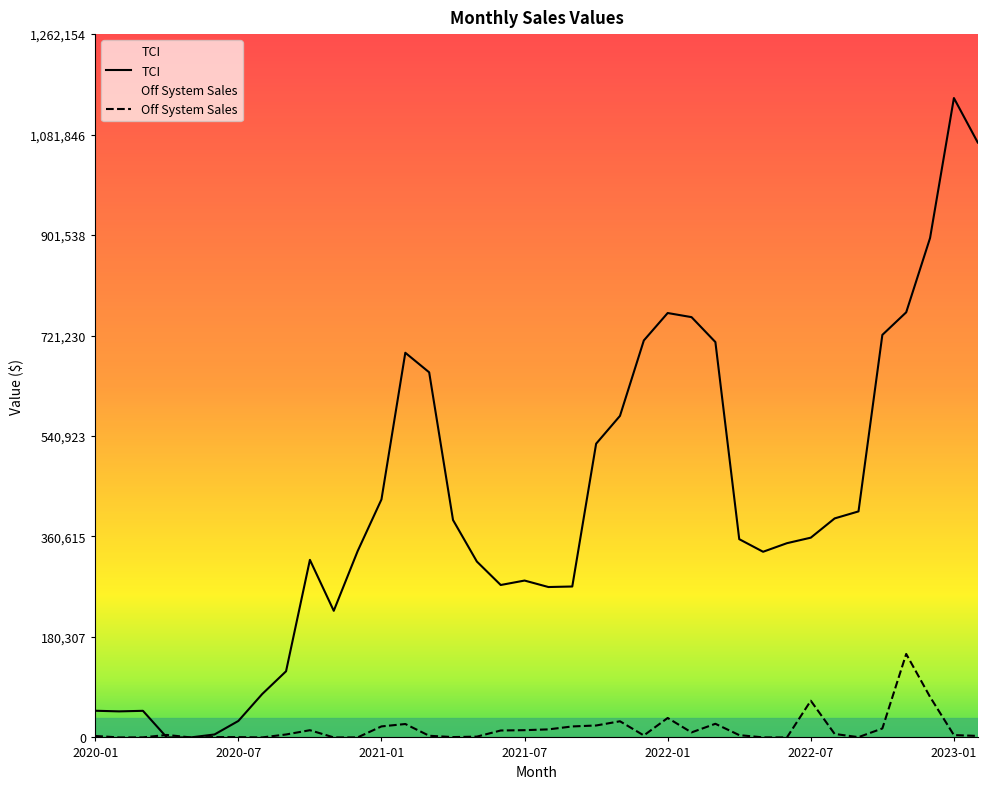

How many data points in TCI are above 355780?

19